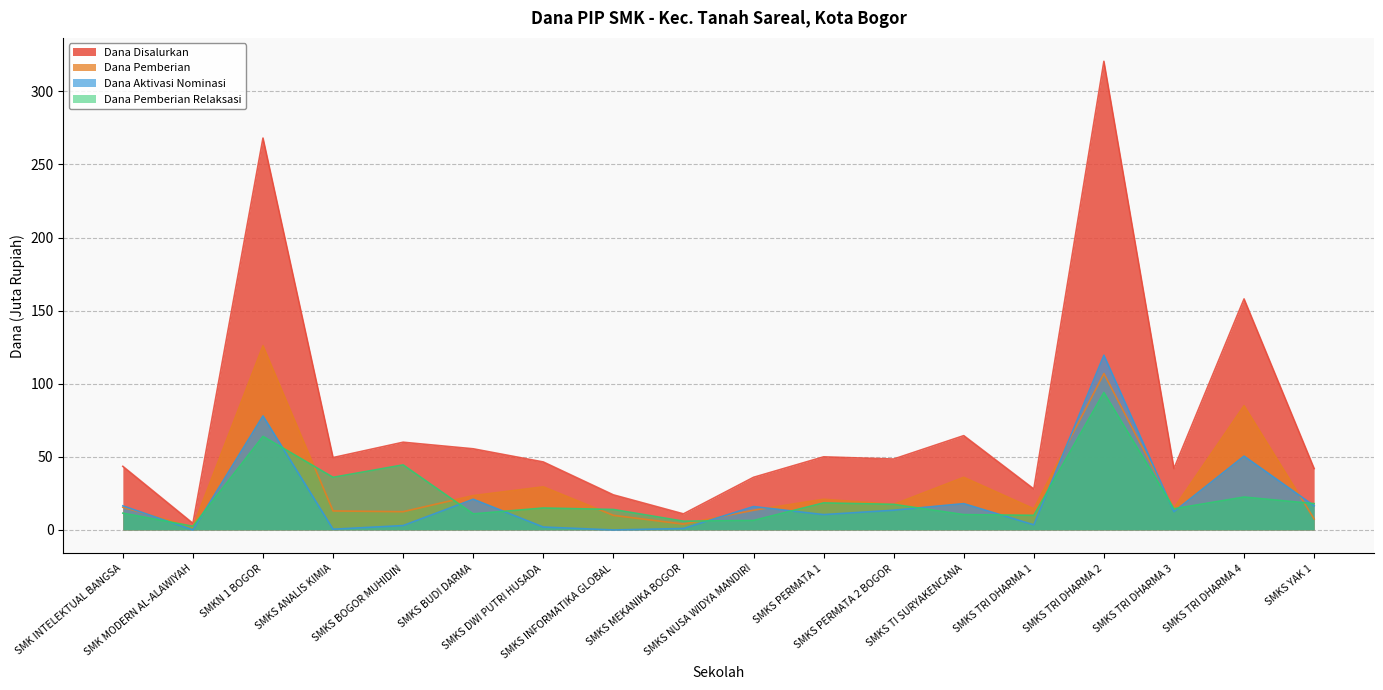

True or false: Dana Pemberian Relaksasi has a value of 146.1 at SMKS TRI DHARMA 2.

False